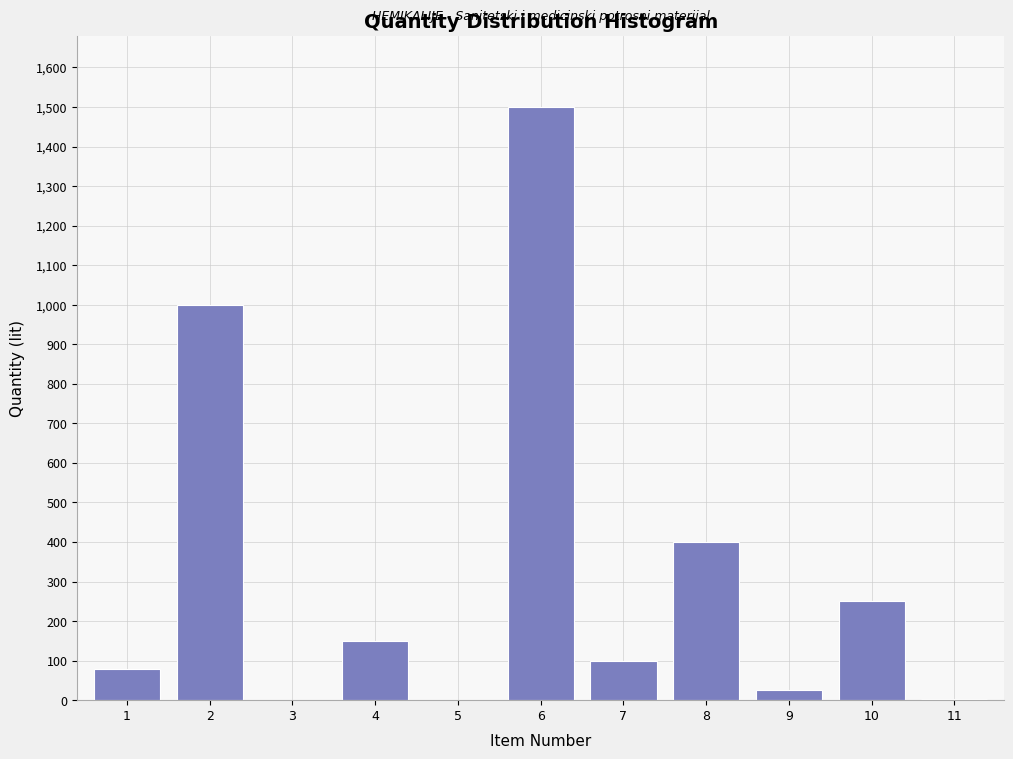

Approximately how many times larger is the value at 10 compared to 7?

2.5